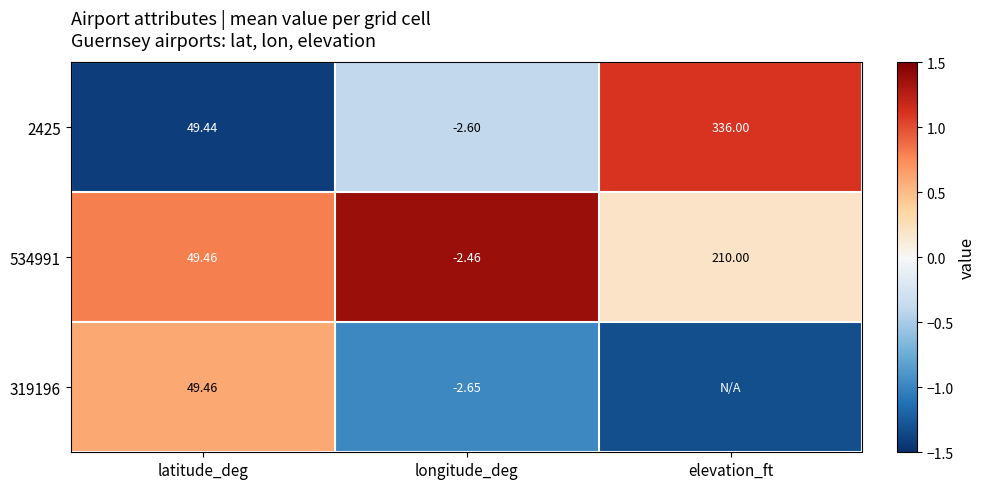

At which label does 534991 reach its peak?

elevation_ft